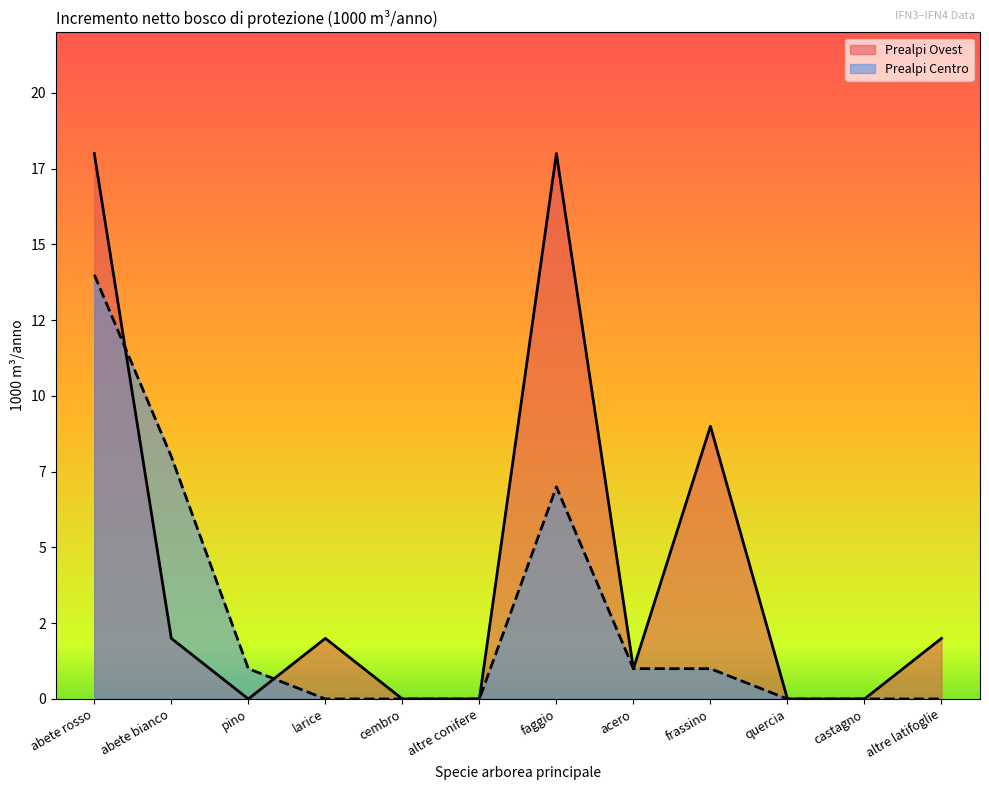

What is the sum of the Prealpi Ovest values at abete bianco and quercia?

2